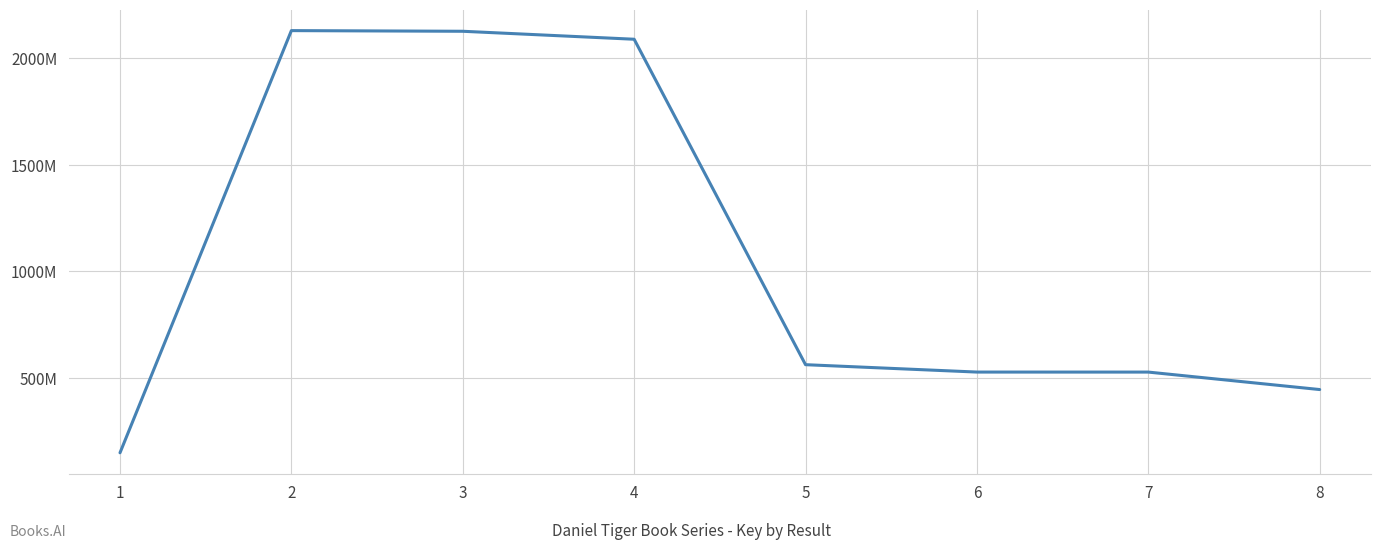

What is the difference between the maximum and second lowest values?

1684842415